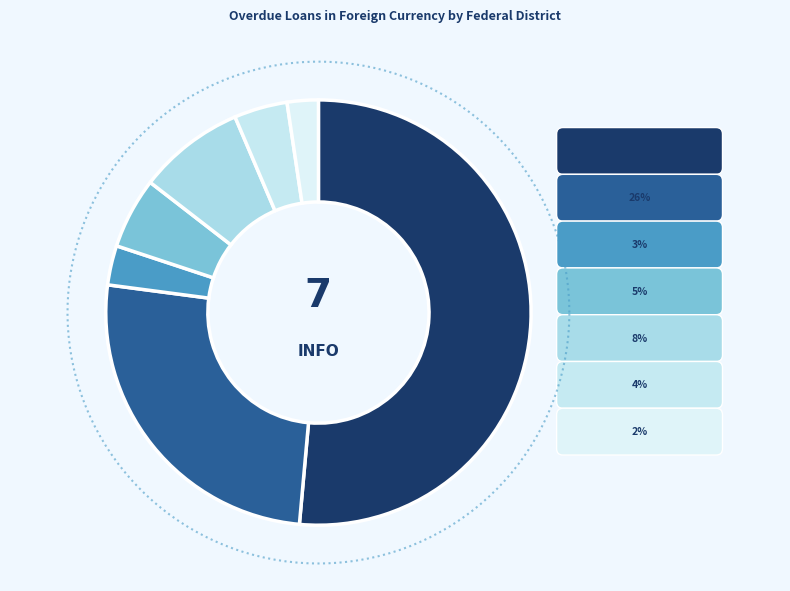

What is the total percentage of CENTRAL FEDERAL DISTRICT and NORTH-WESTERN FEDERAL DISTRICT?

77.1%